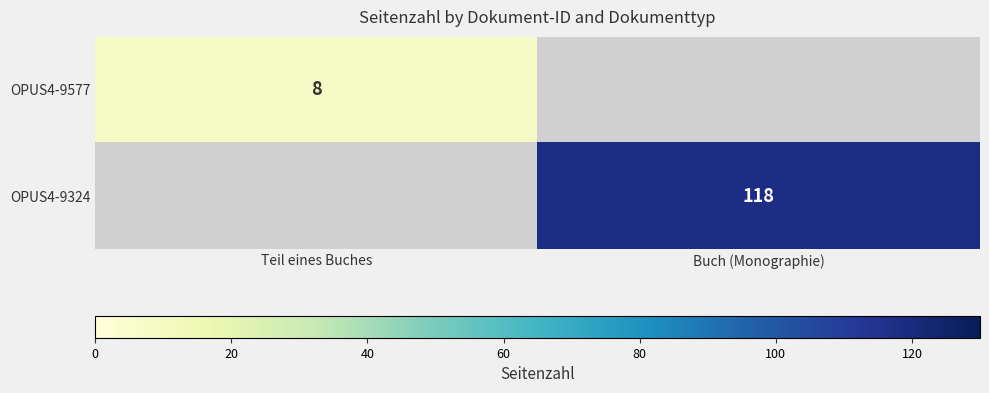

What is the maximum value shown in the chart?

118.0